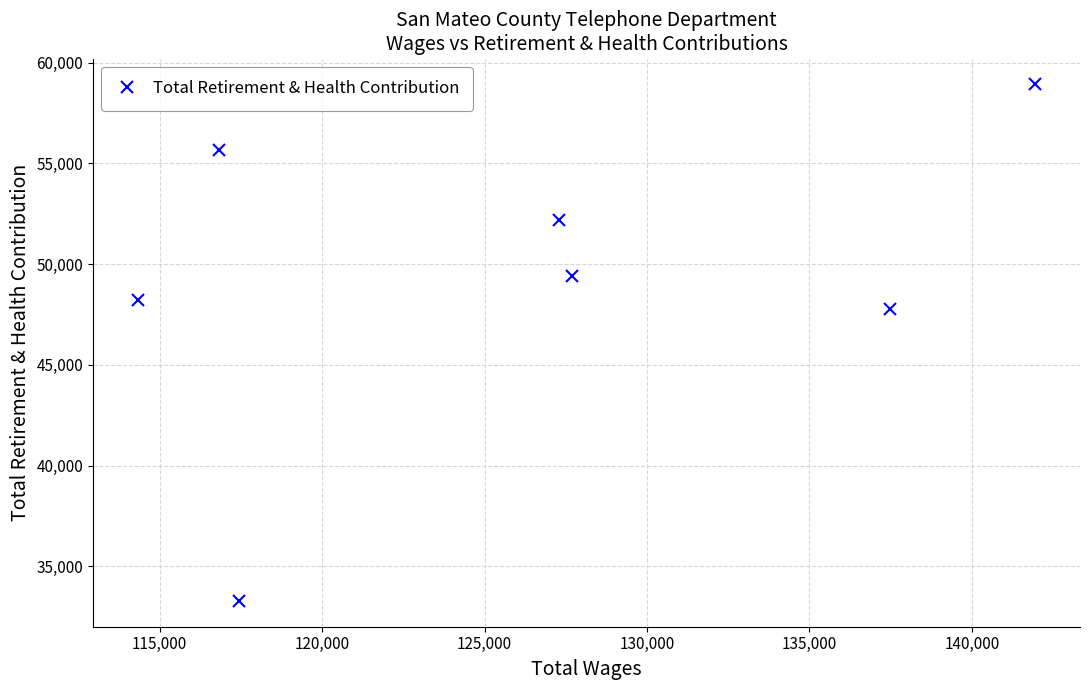

What is the value of the 6th point from the left?

47793